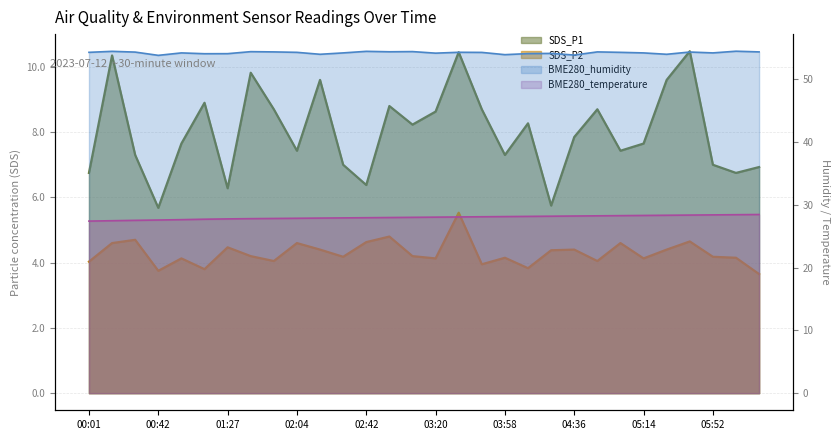

What is the difference between the highest and lowest values at 00:14?

49.9